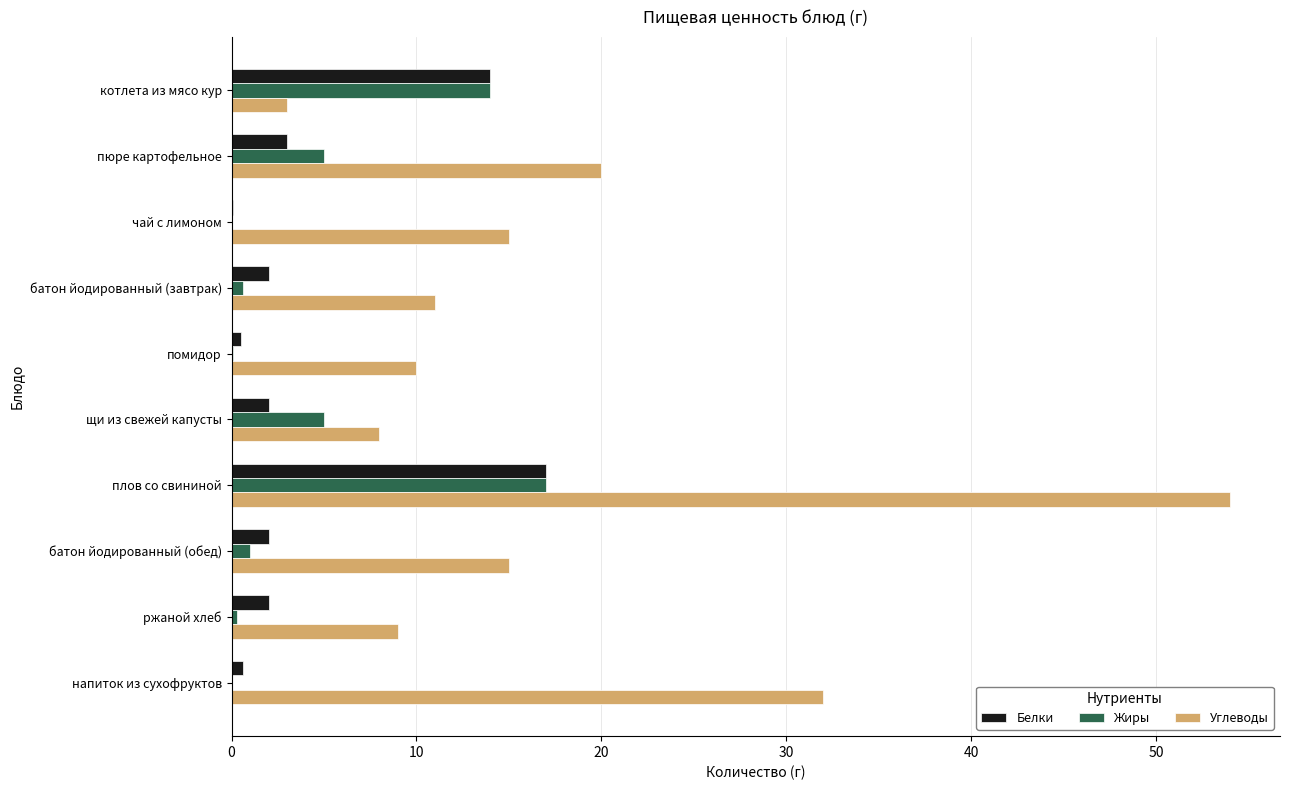

Which series changed the most between котлета из мясо кур and щи из свежей капусты?

Белки